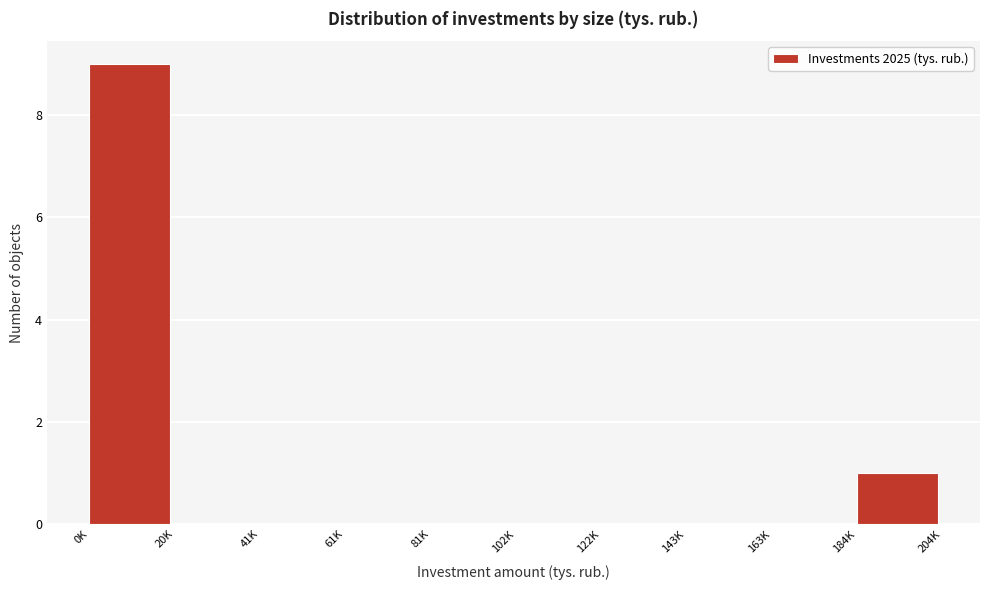

Reading left to right, transcribe all the data shown in this chart.

0K=9	20K=0	41K=0	61K=0	81K=0	102K=0	122K=0	143K=0	163K=0	184K=1